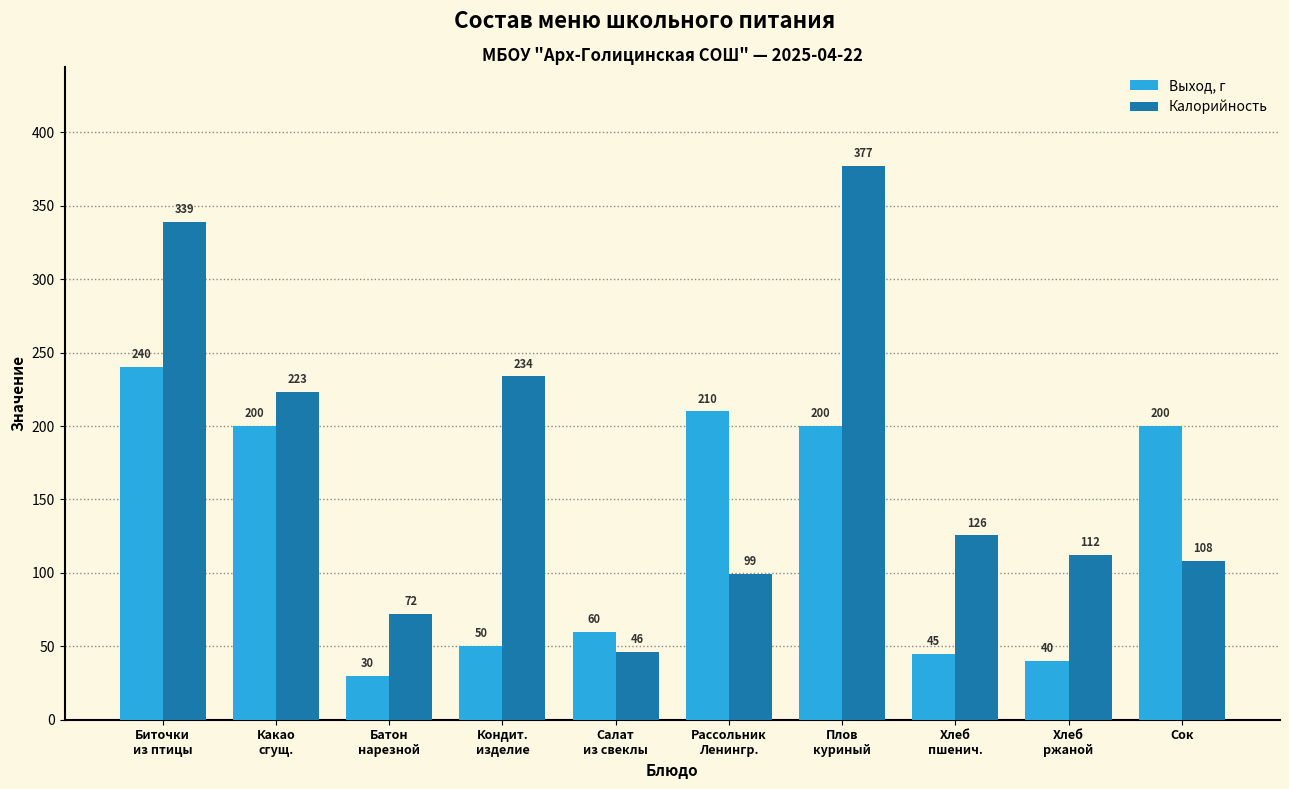

List the labels in order of Калорийность value, smallest first.

Салат
из свеклы, Батон
нарезной, Рассольник
Ленингр., Сок, Хлеб
ржаной, Хлеб
пшенич., Какао
сгущ., Кондит.
изделие, Биточки
из птицы, Плов
куриный